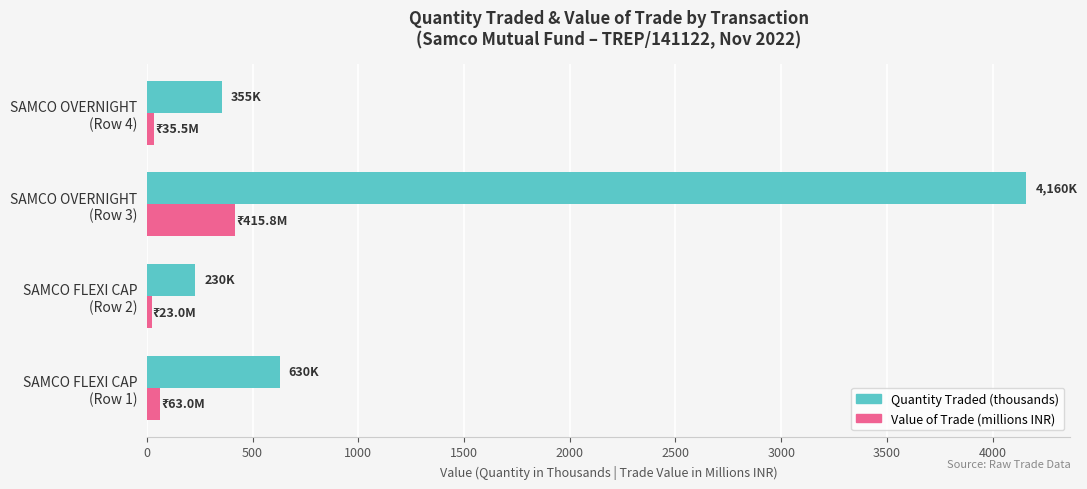

At which category is the sum across all series the highest?

SAMCO OVERNIGHT
(Row 3)